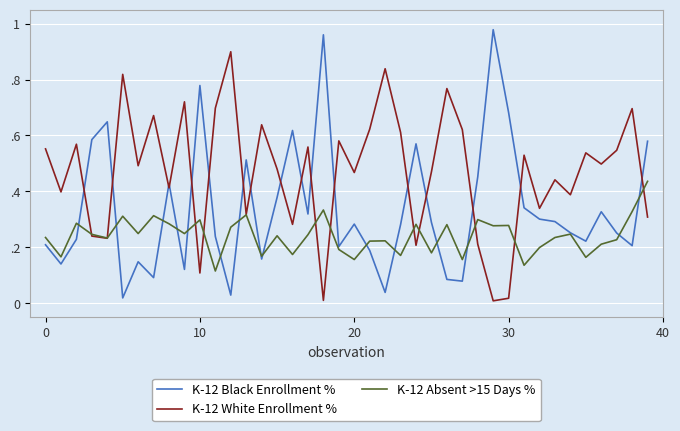

What is the sum of all K-12 White Enrollment % values?

18.8